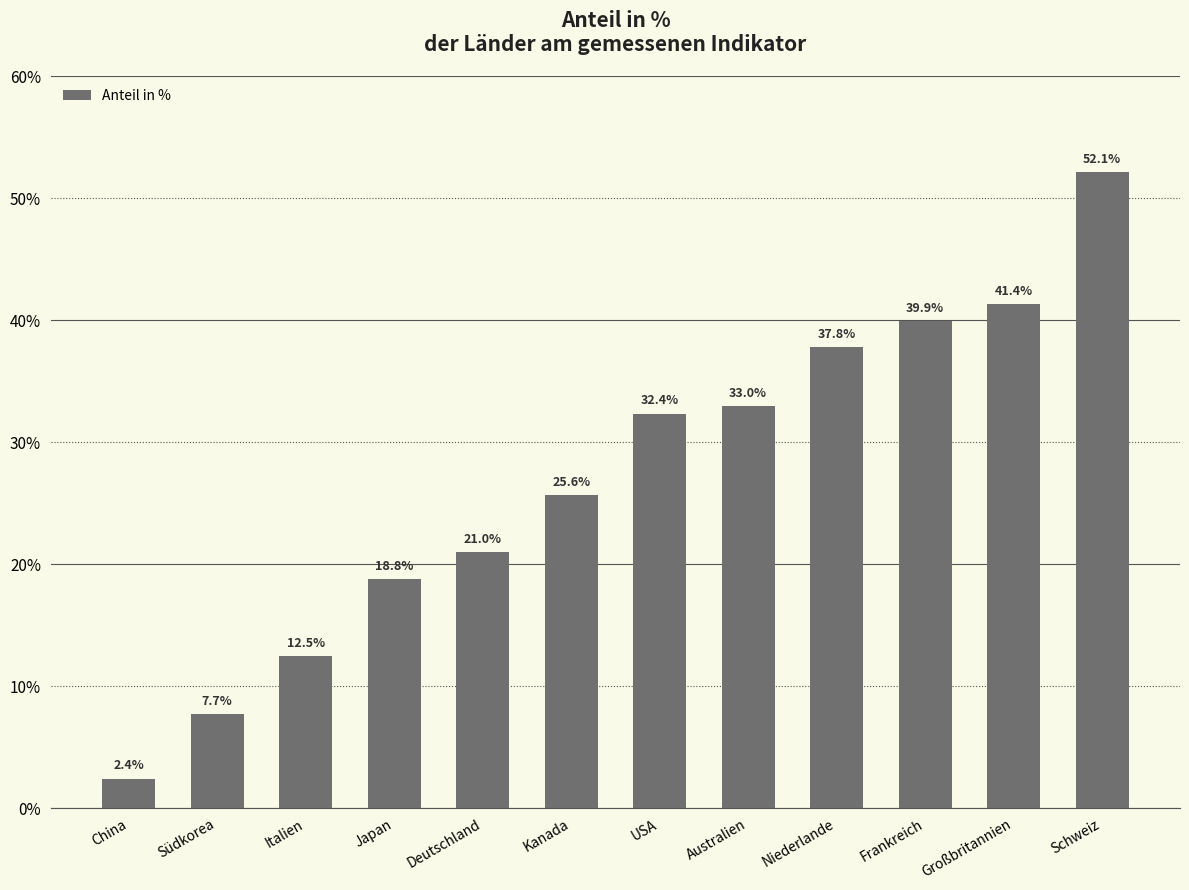

Count the number of data series in this chart.

1